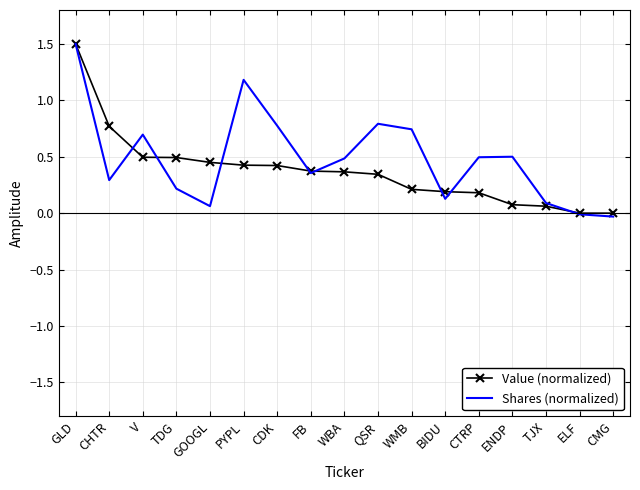

At which category is the sum across all series the highest?

GLD